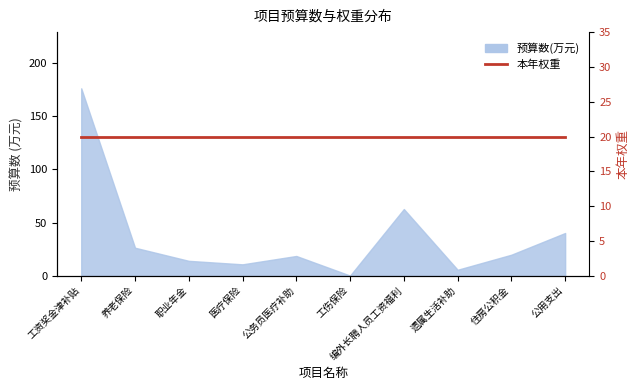

The value at 公用支出 is 40.2. True or false?

True